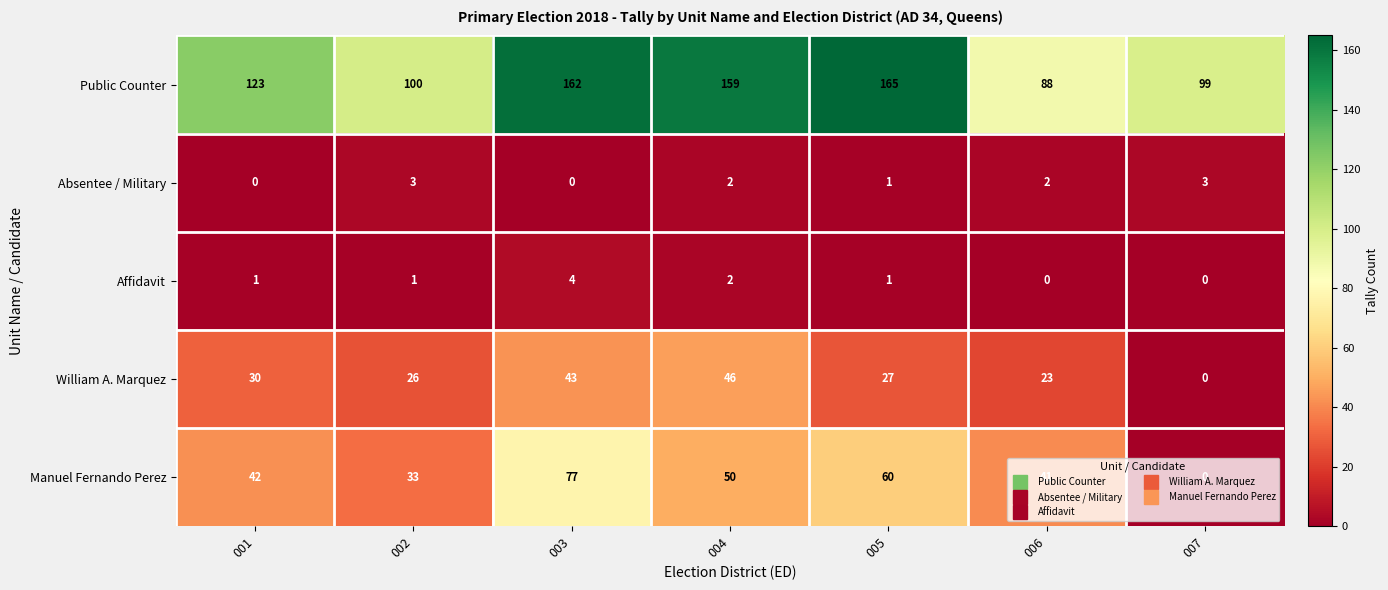

How many series are shown in this chart?

5